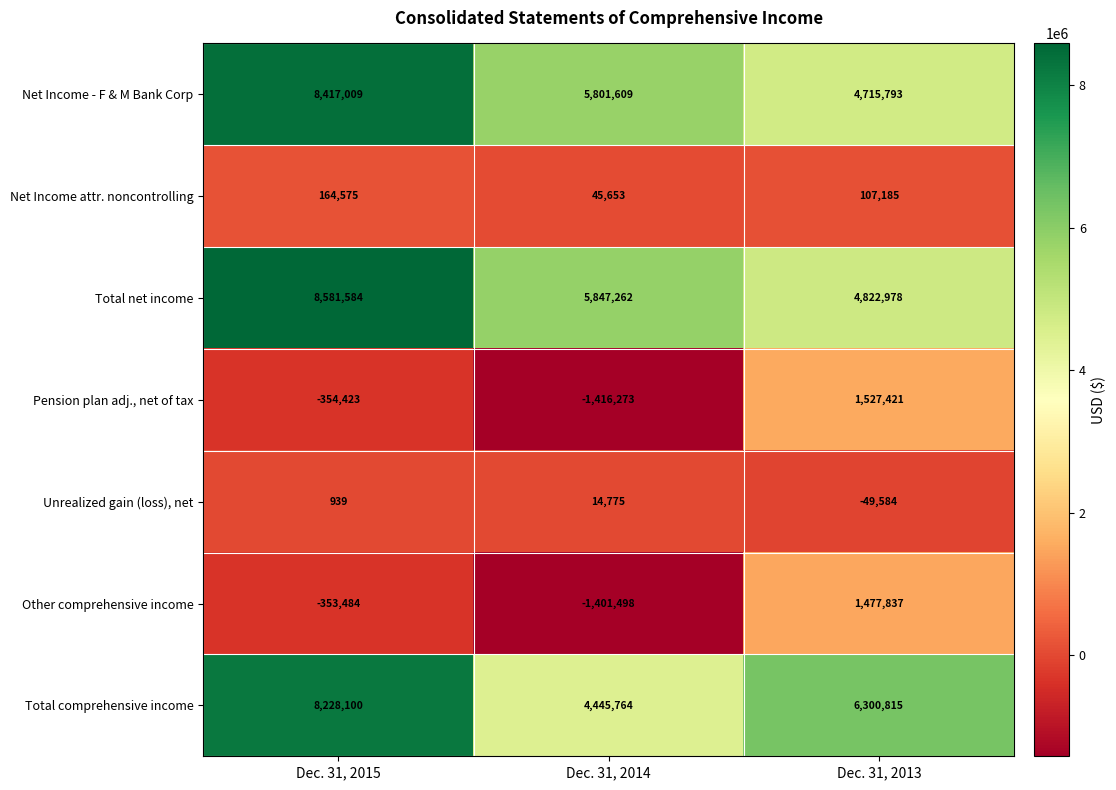

At which category is the sum across all series the highest?

Dec. 31, 2015